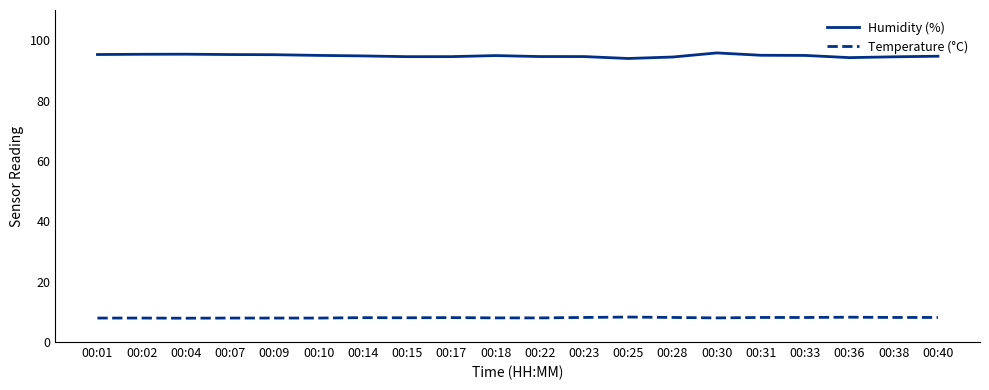

Which series has the largest range (max minus min)?

Humidity (%)